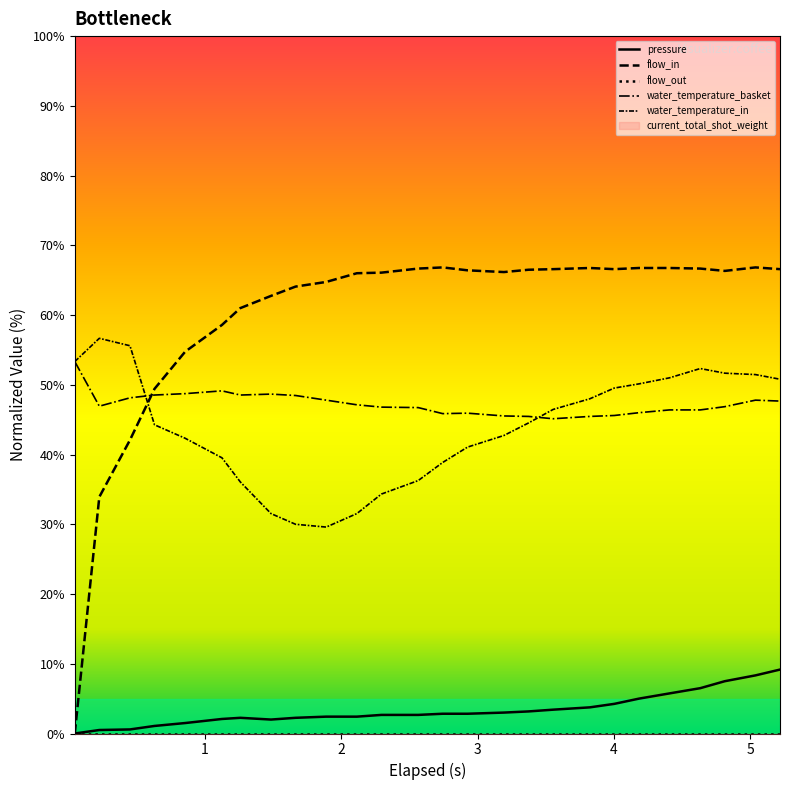

What is the difference between the second highest and minimum values in the water_temperature_basket series?

4.0